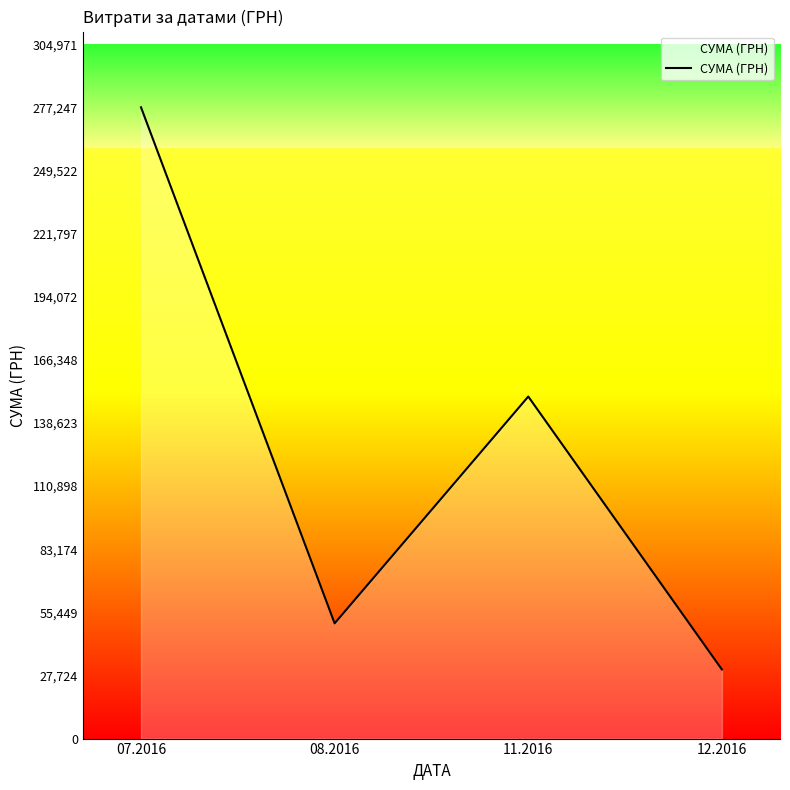

Rank the categories by value from lowest to highest.

12.2016, 08.2016, 11.2016, 07.2016